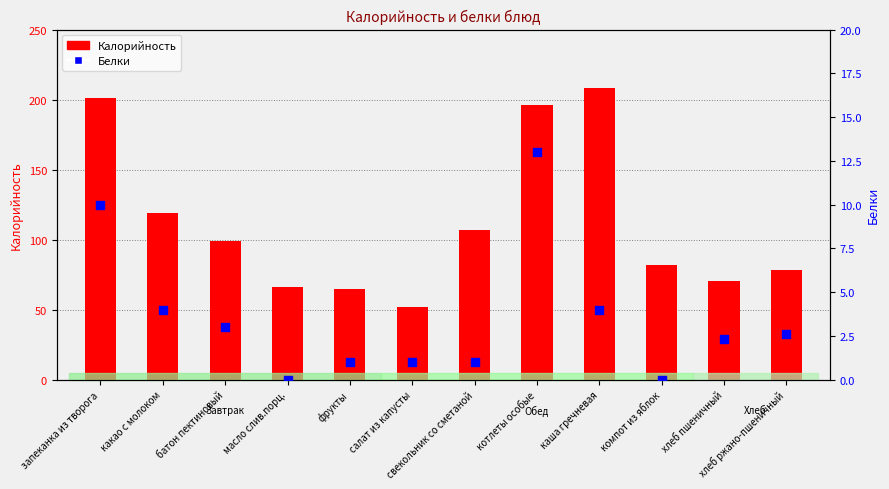

Which series has the largest Y range (max minus min)?

Калорийность